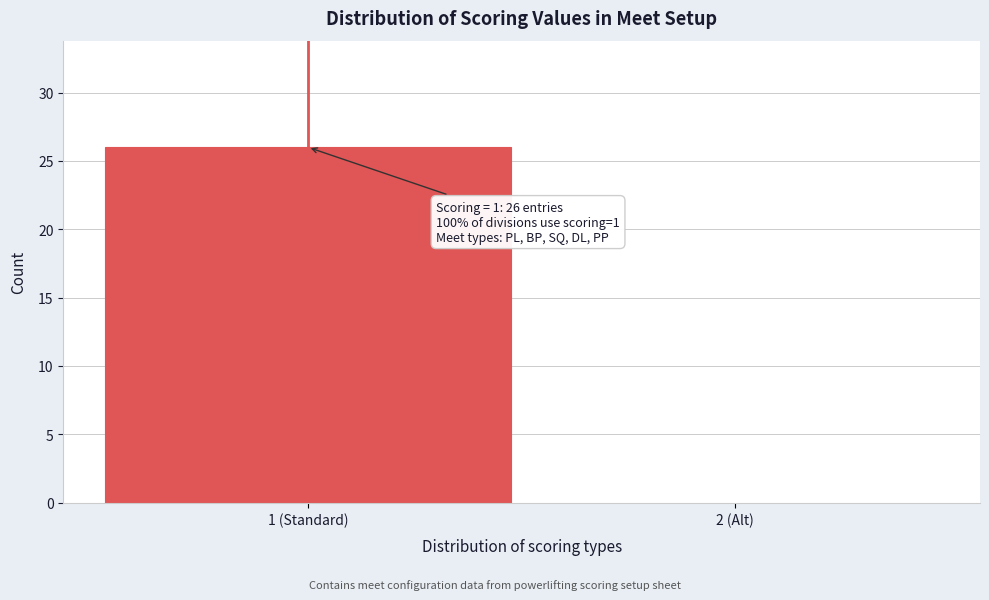

Reading left to right, transcribe all the data shown in this chart.

1 (Standard)=26	2 (Alt)=0